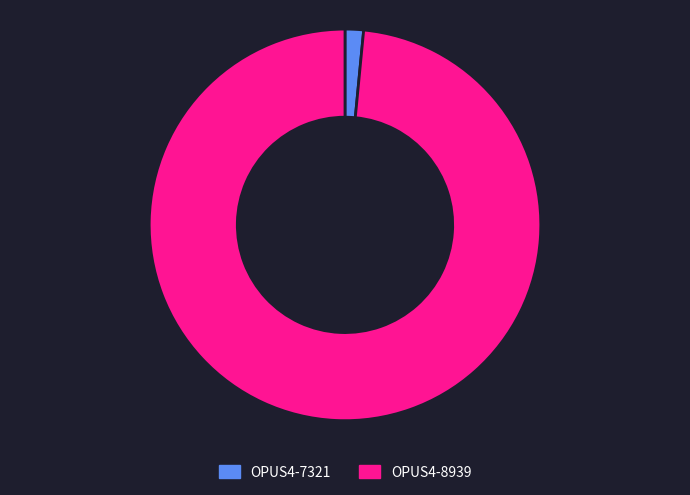

Combined, do OPUS4-7321 and OPUS4-8939 account for over 50%?

Yes